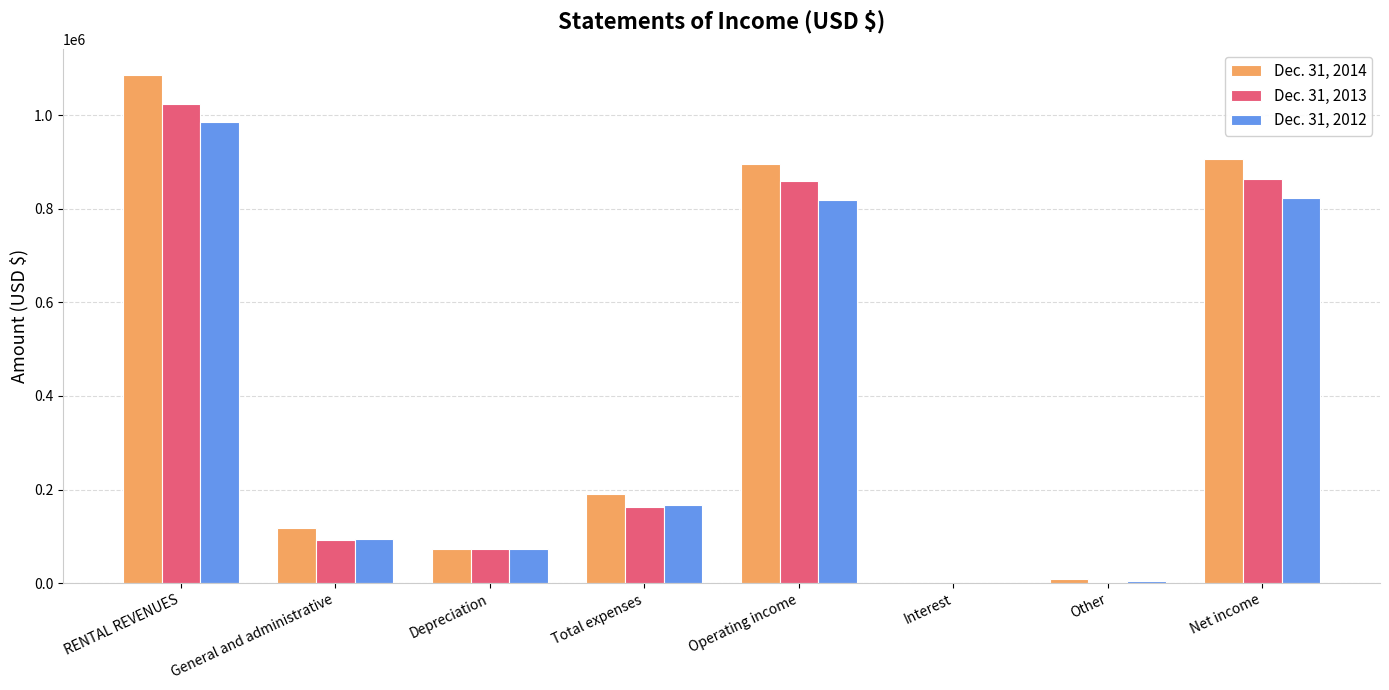

Which series has the widest spread of values?

Dec. 31, 2014